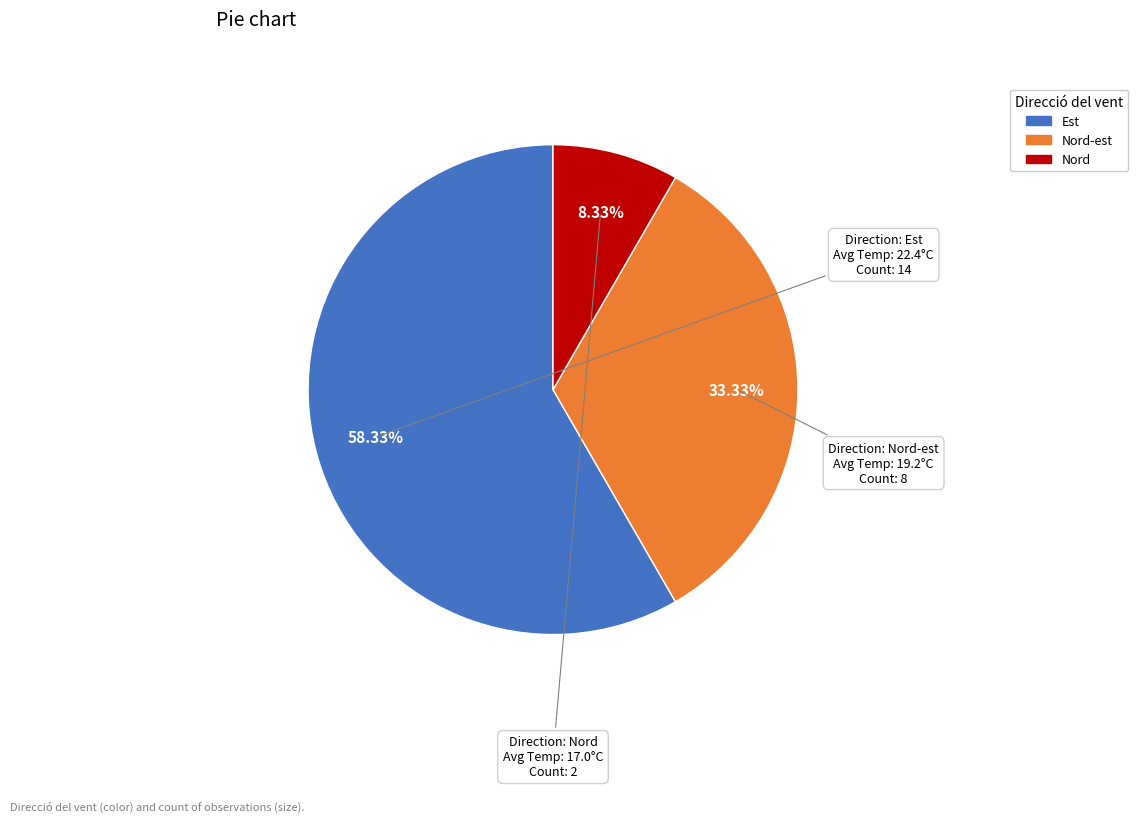

How many slices are in this pie chart?

3